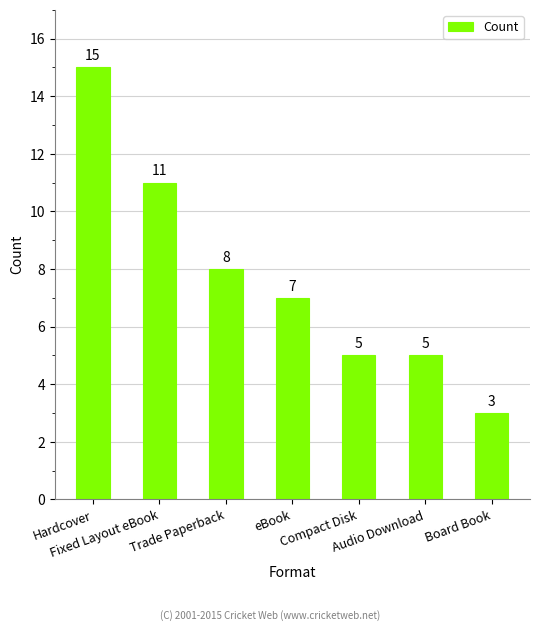

What is the greatest value displayed?

15